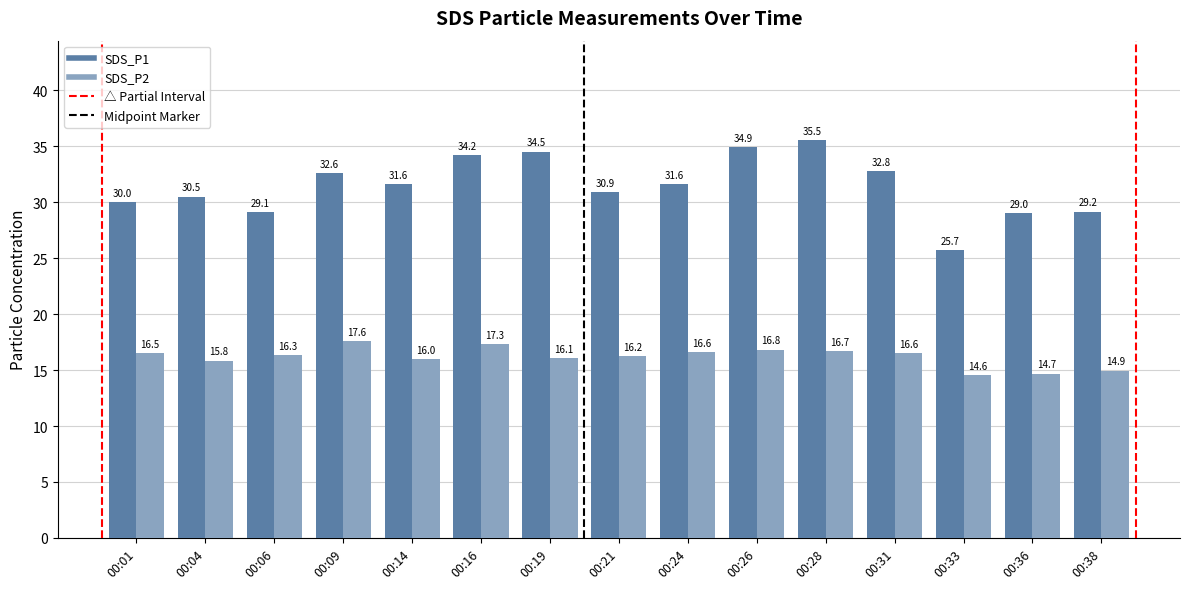

How many series are shown in this chart?

2